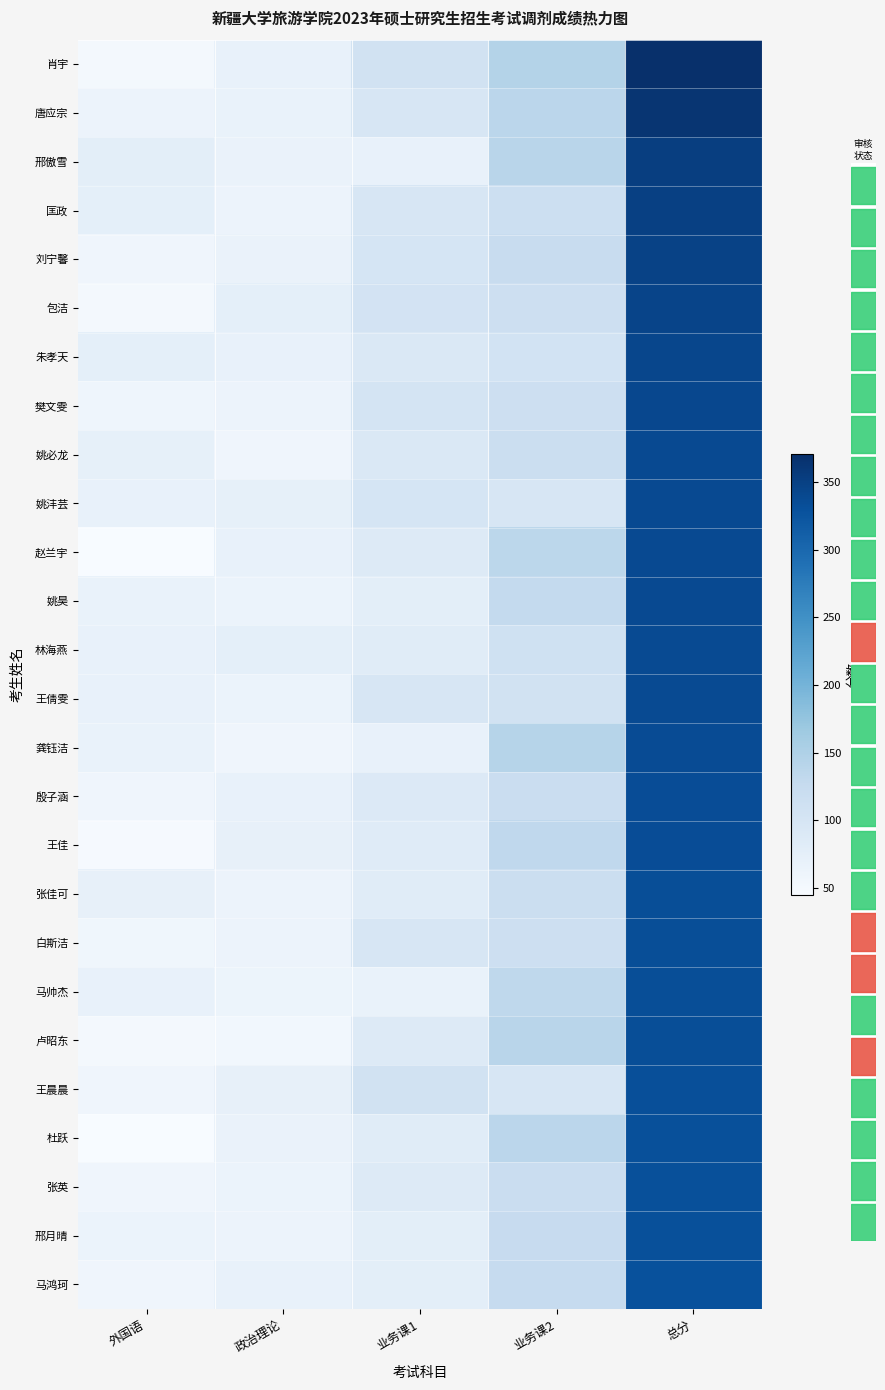

Count the number of data series in this chart.

26